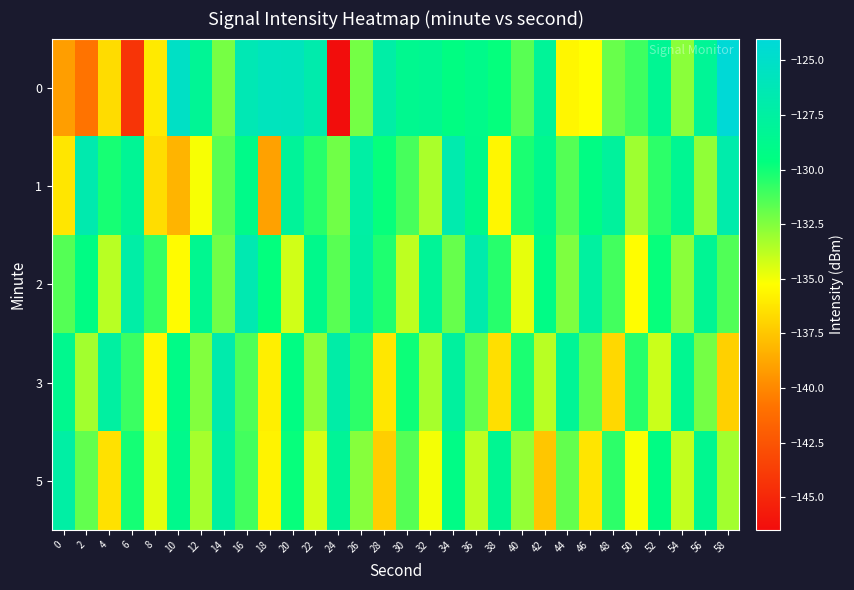

Count the number of data series in this chart.

5